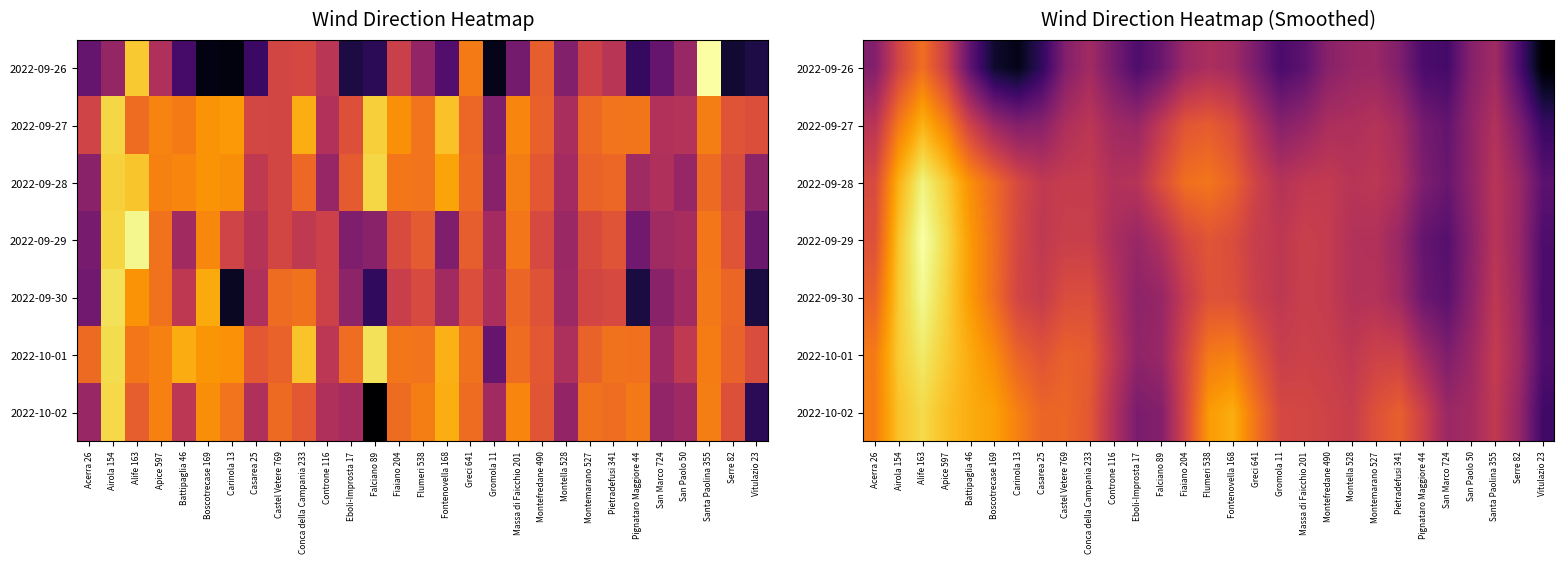

What is the minimum value for 2022-09-27?

159.1